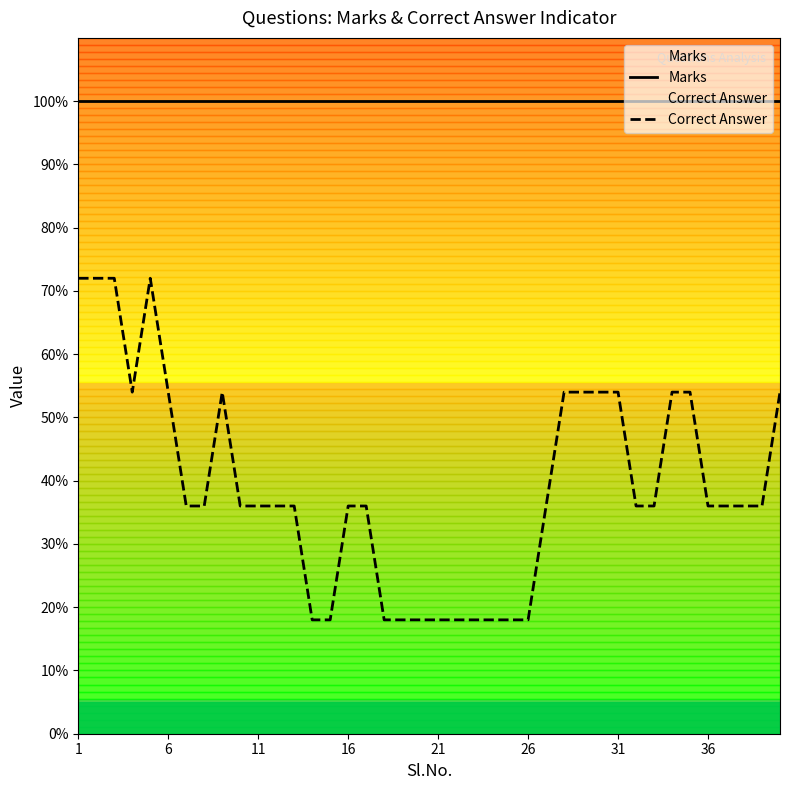

Does the chart display data point markers on the line(s)?

No